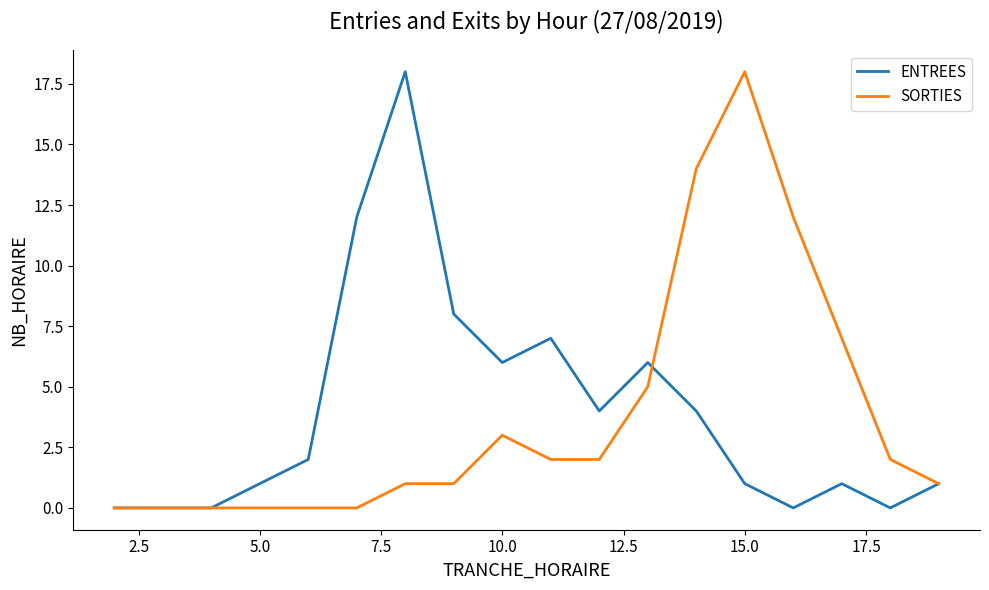

What is the maximum value for SORTIES?

18